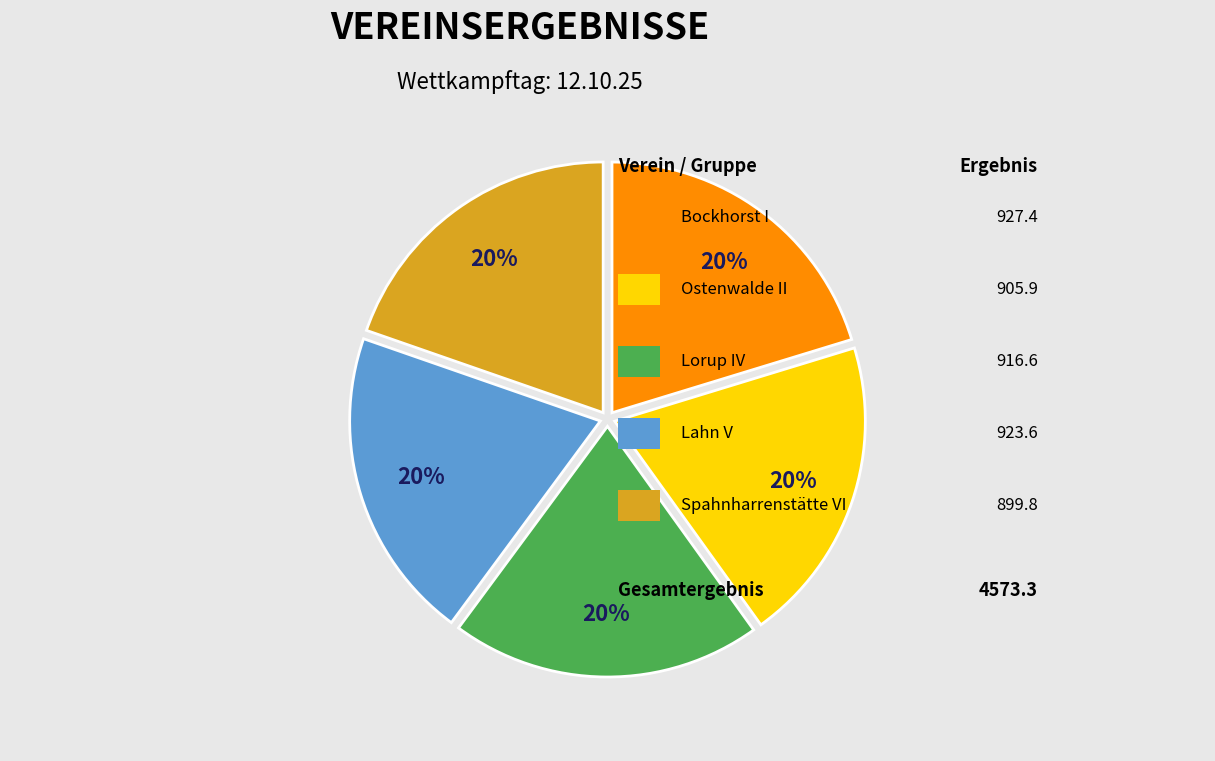

Is there any slice that represents more than half of the pie?

No